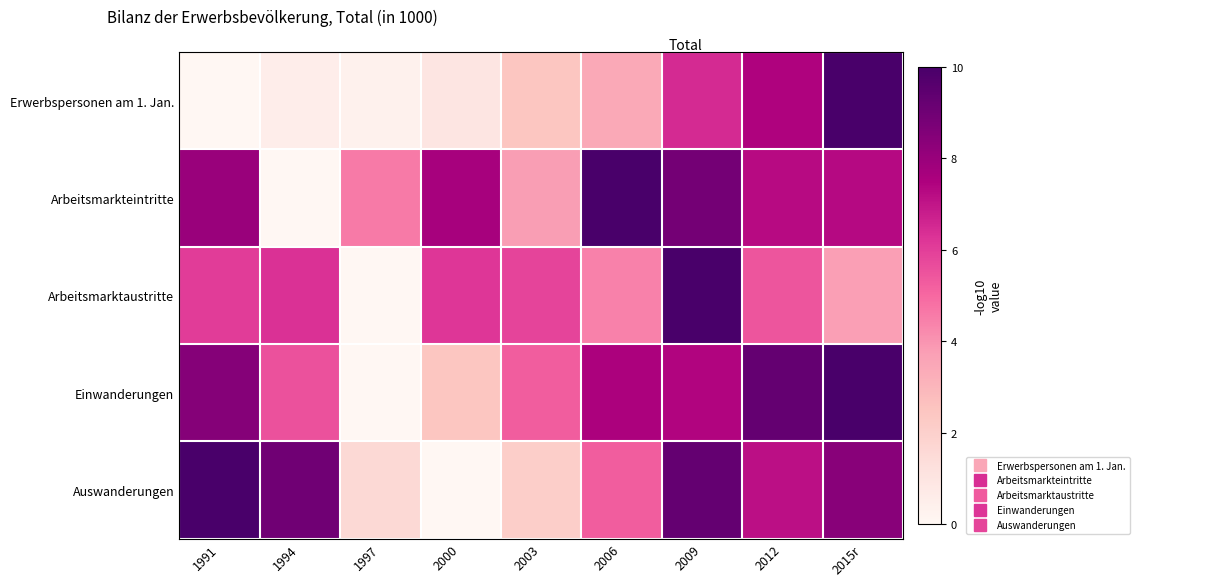

Rank the series at 1994 from highest to lowest value.

Auswanderungen, Arbeitsmarktaustritte, Einwanderungen, Erwerbspersonen am 1. Jan., Arbeitsmarkteintritte